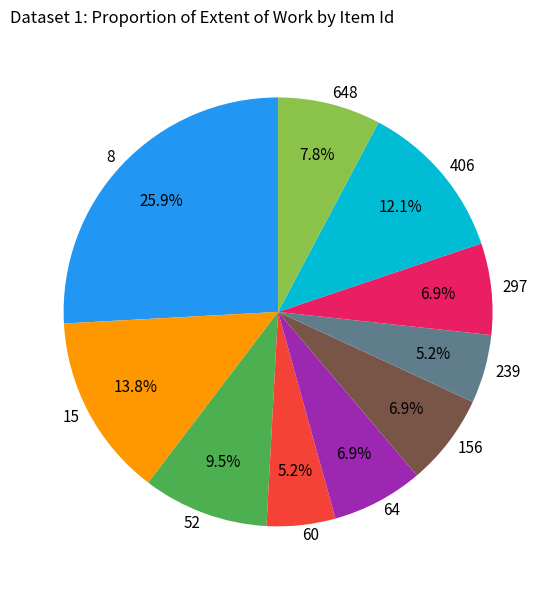

Which has a higher value, 406 or 8?

8